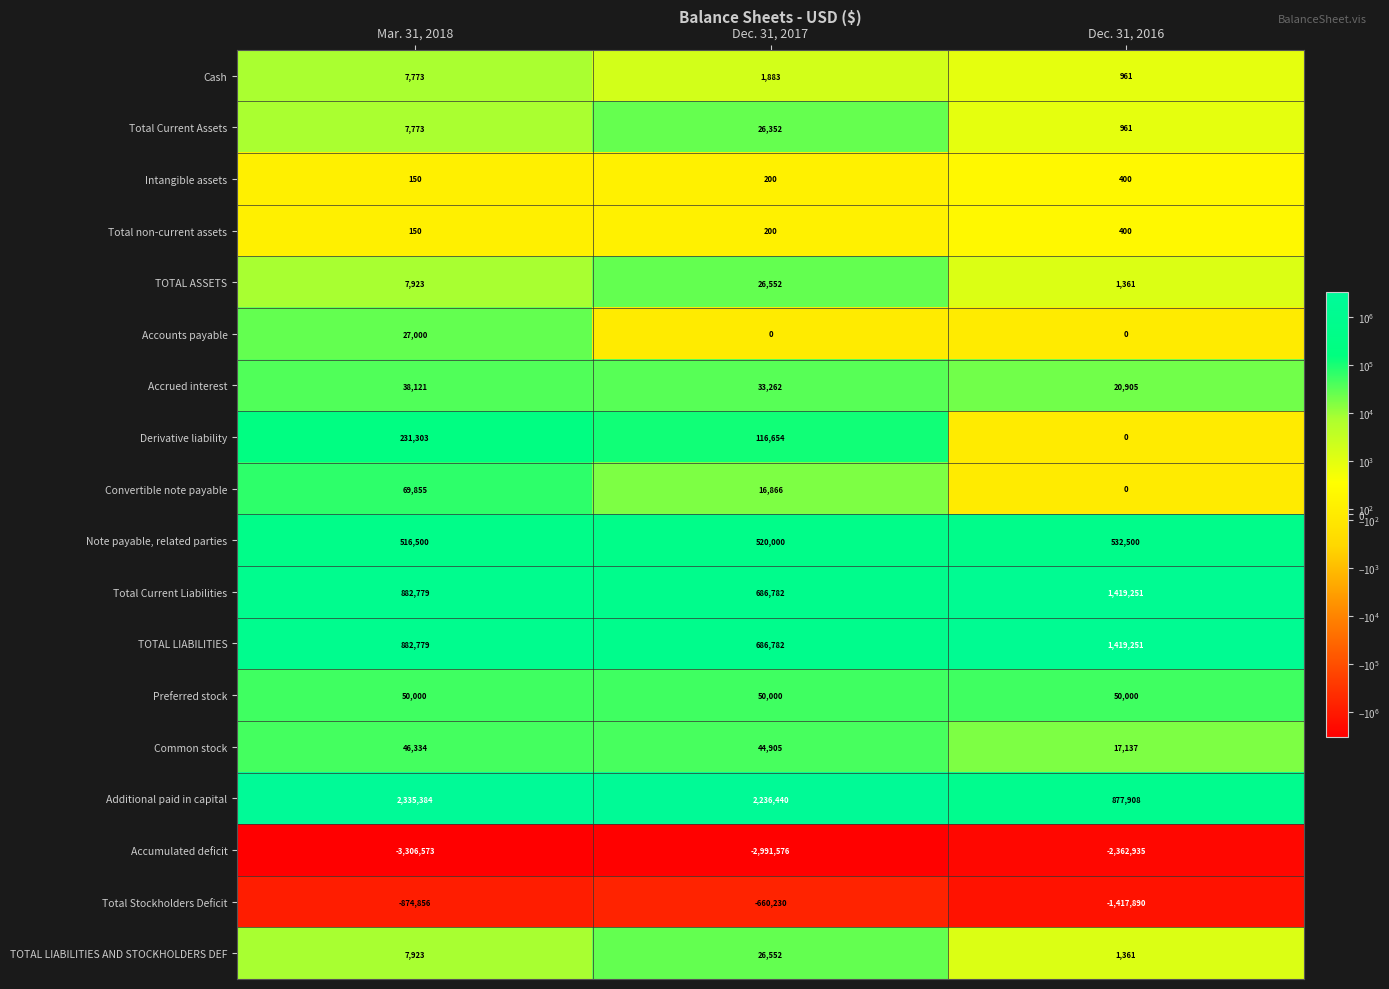

How many data points in Note payable, related parties are less than 520000?

1